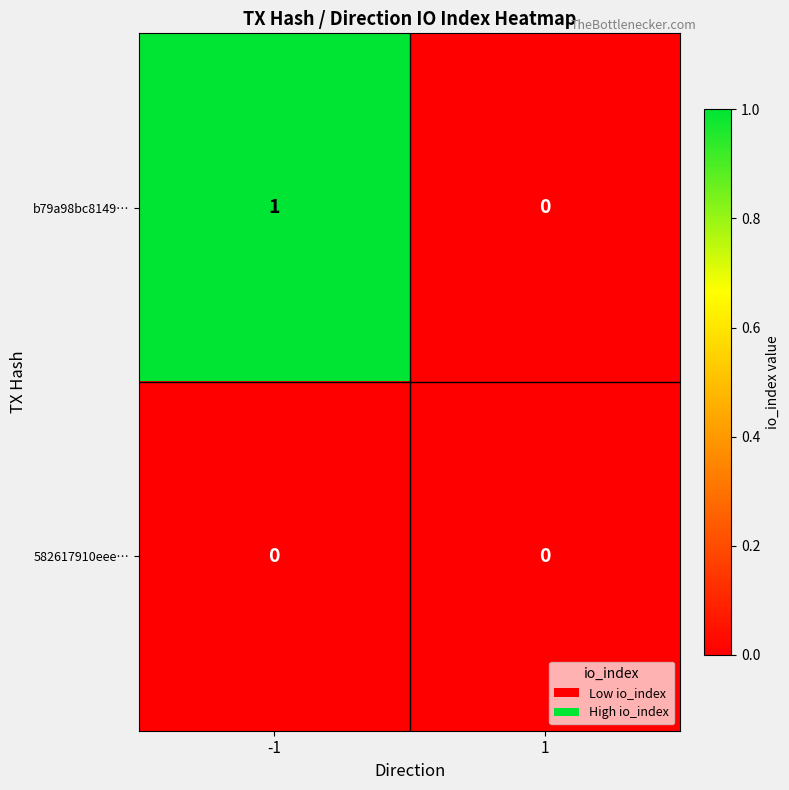

Reading left to right, what are all the values shown in this chart?

b79a98bc8149…: -1=1	1=0
582617910eee…: -1=0	1=0